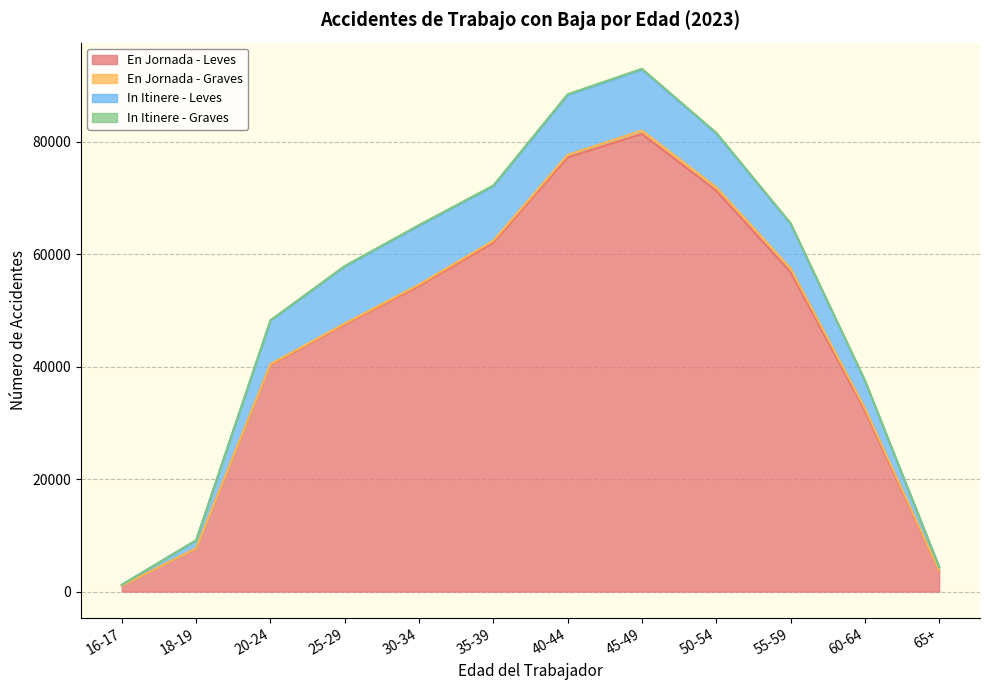

True or false: In Itinere - Graves and En Jornada - Graves cross at least once.

False